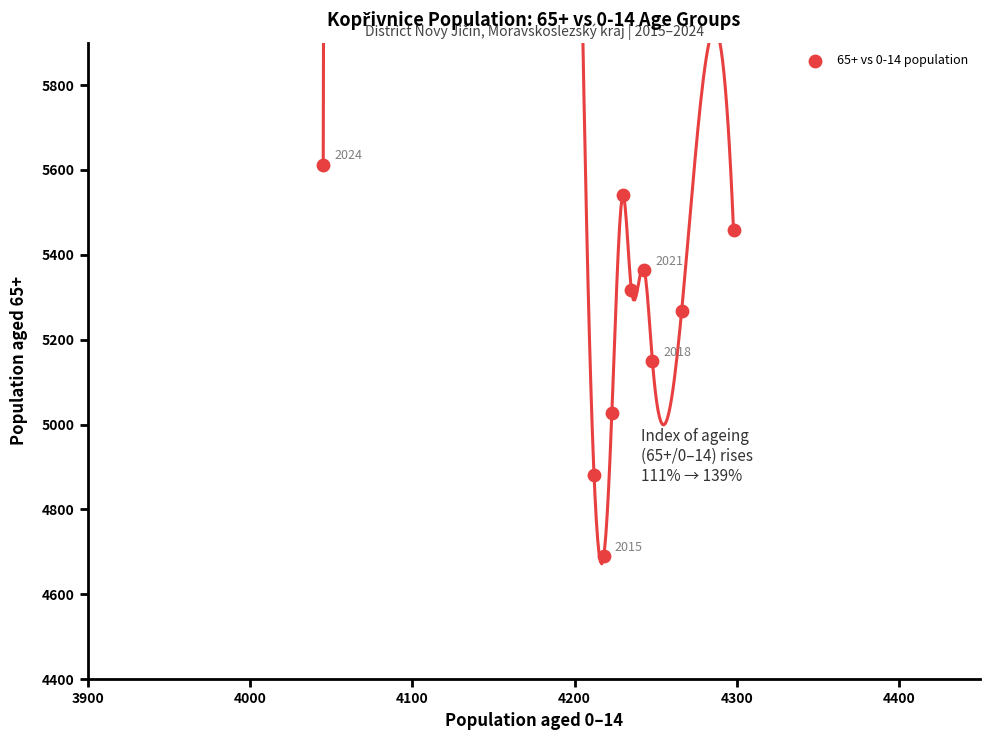

What is the range of X values (max minus min)?

253